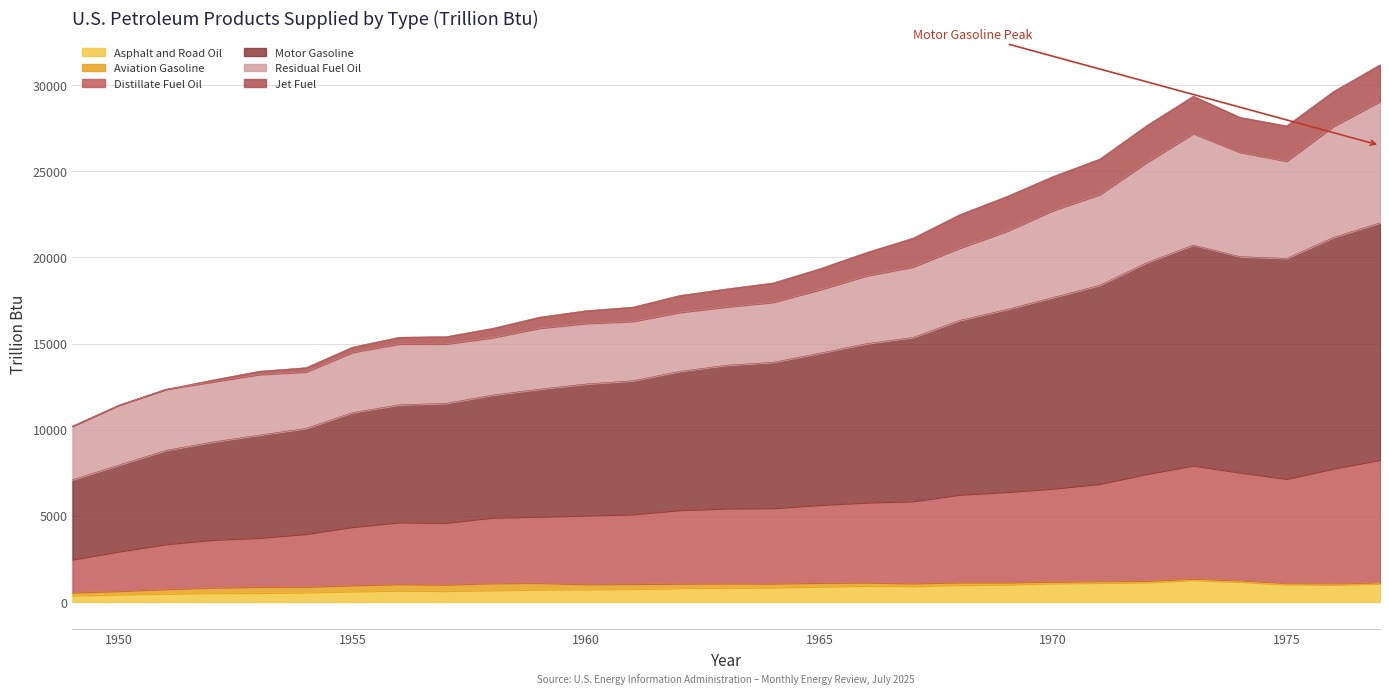

Is it true that Asphalt and Road Oil equals 435.1 at 1950?

True